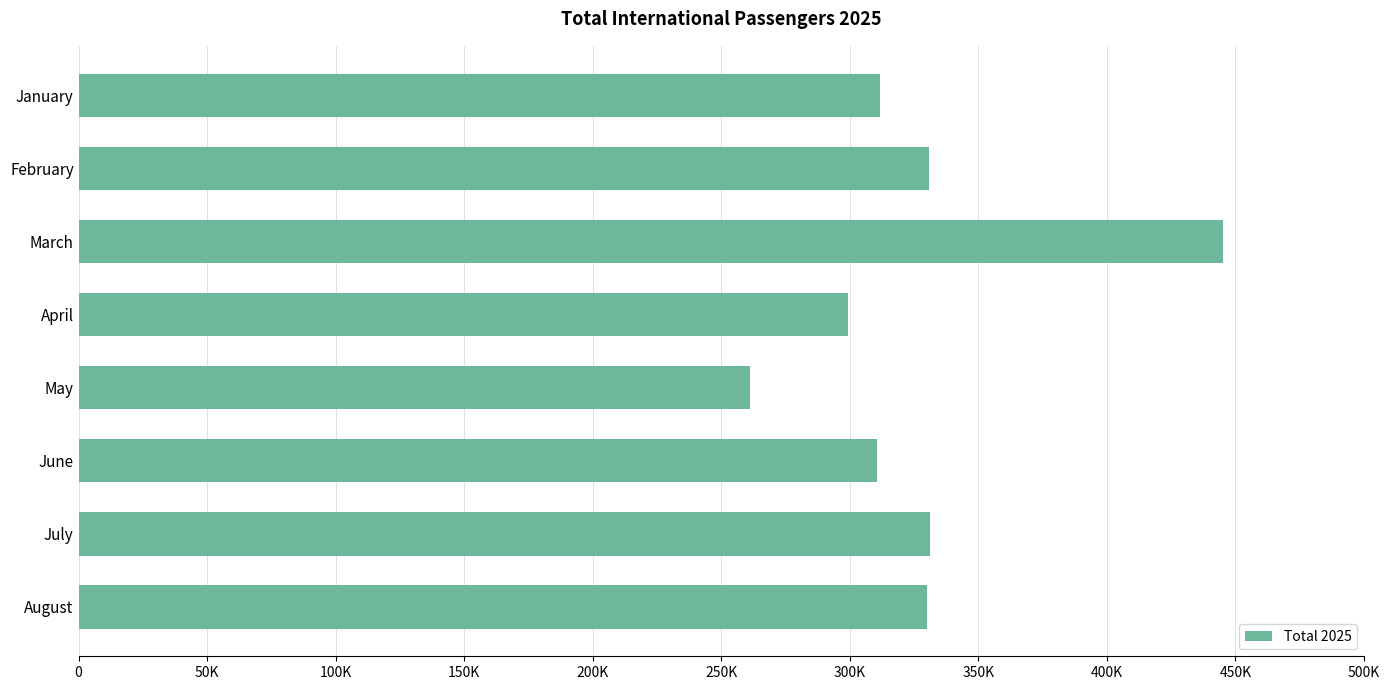

Are the bars horizontal?

Yes